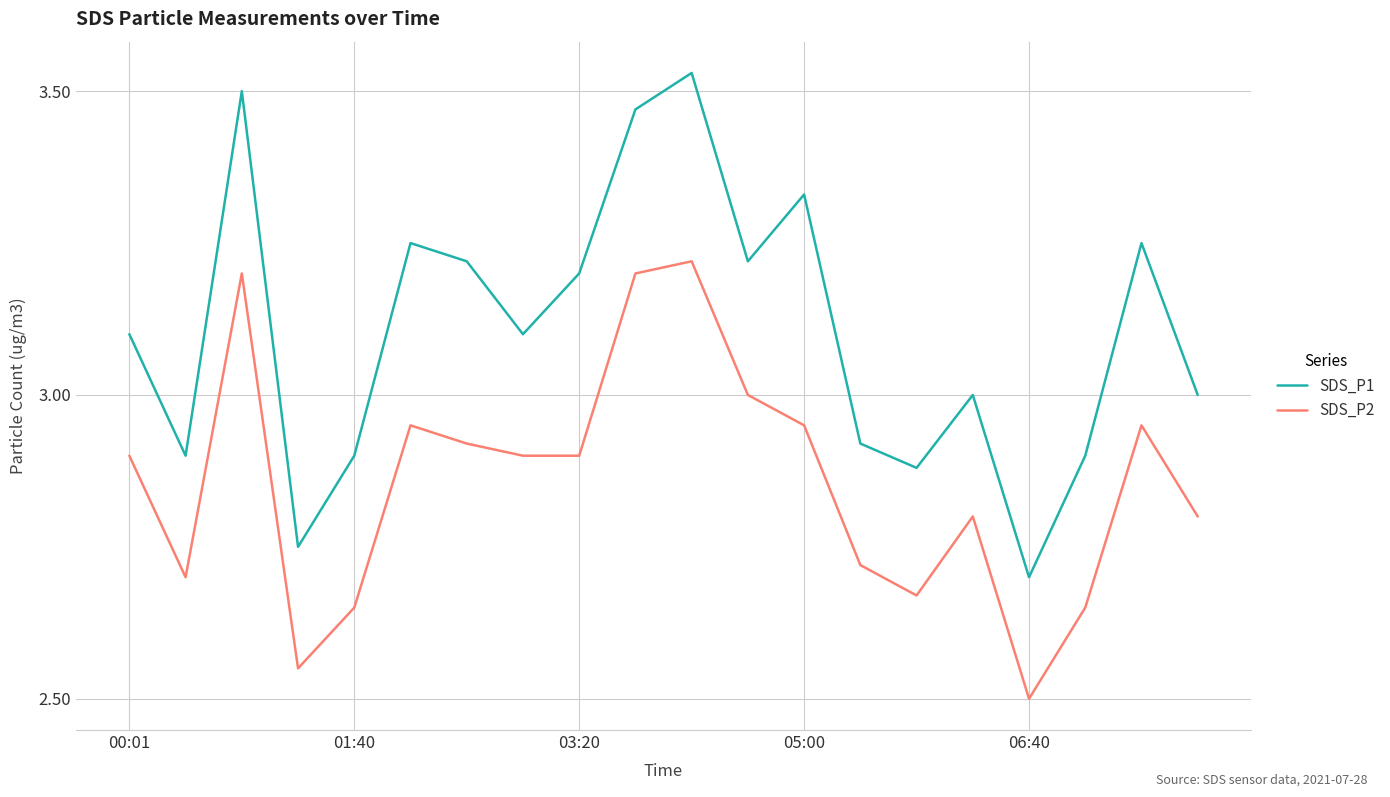

True or false: SDS_P1 and SDS_P2 cross at least once.

False